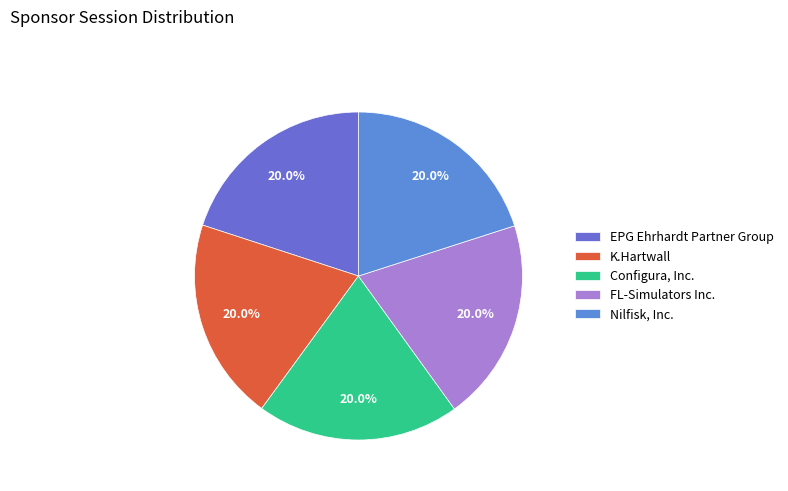

The K.Hartwall slice represents 20% of the pie. True or false?

True